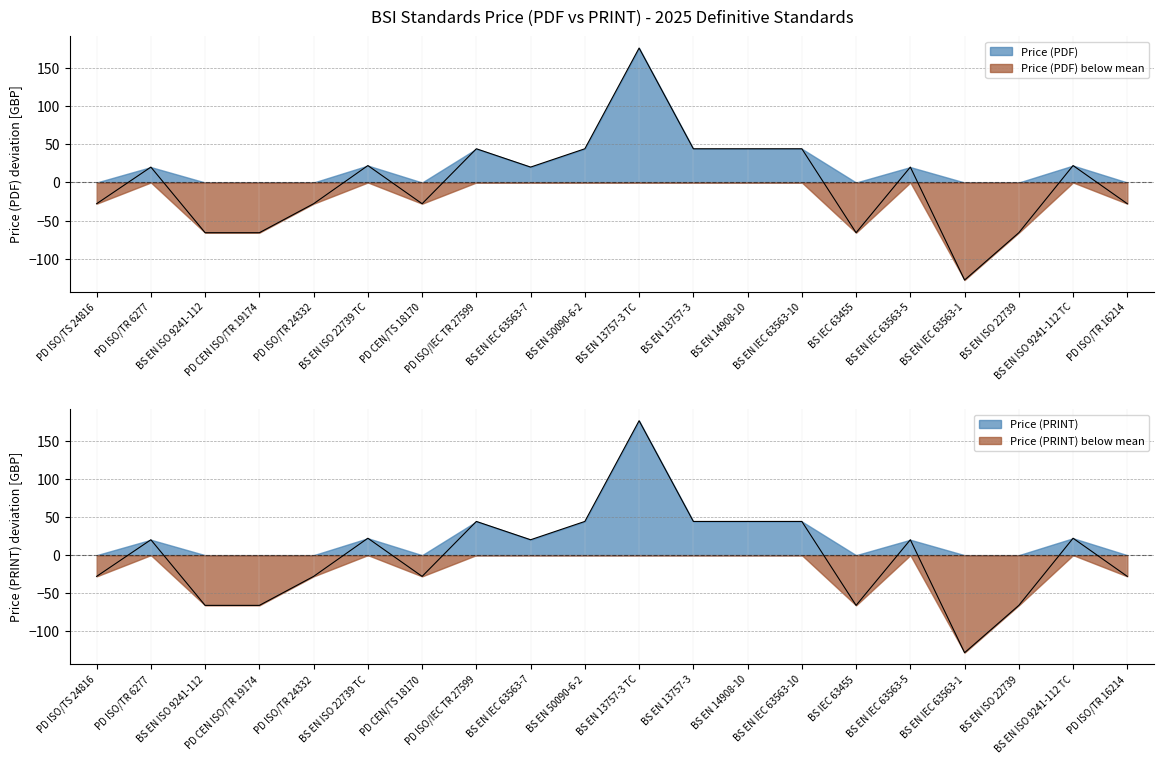

Reading left to right, transcribe all the data shown in this chart.

Price (PDF): -27.8	20.2	-65.8	-65.8	-27.8	22.2	-27.8	44.2	20.2	44.2	176.2	44.2	44.2	44.2	-65.8	20.2	-127.8	-65.8	22.2	-27.8
Price (PRINT): -27.8	20.2	-65.8	-65.8	-27.8	22.2	-27.8	44.2	20.2	44.2	176.2	44.2	44.2	44.2	-65.8	20.2	-127.8	-65.8	22.2	-27.8